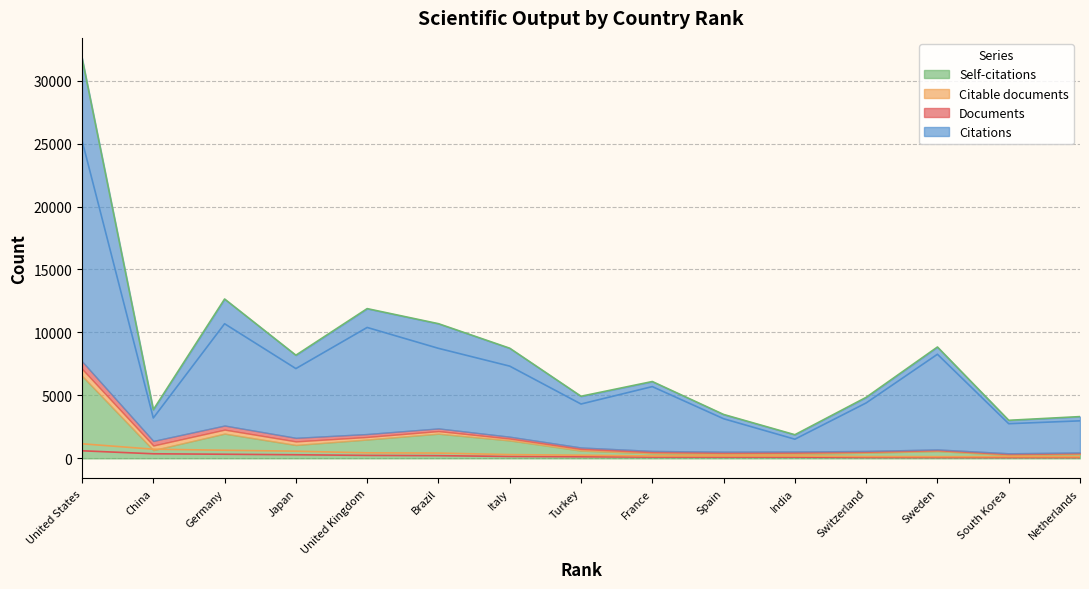

At how many categories does at least one series exceed 20536?

1